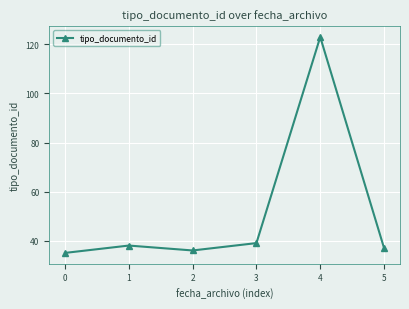

What is the ratio of the value at 0 to the value at 1?

0.9